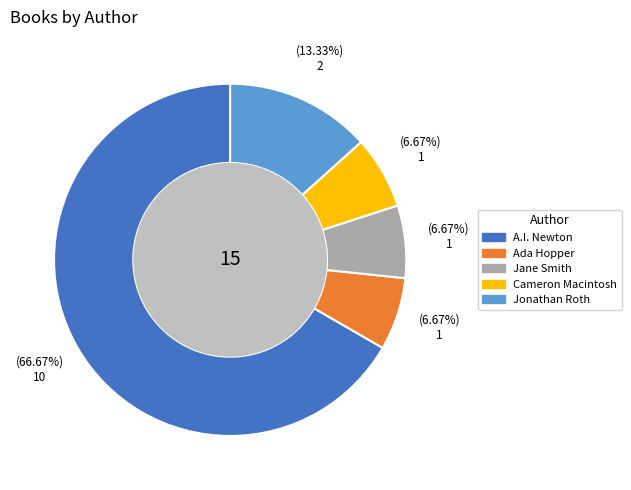

Is there a majority slice in this chart?

Yes